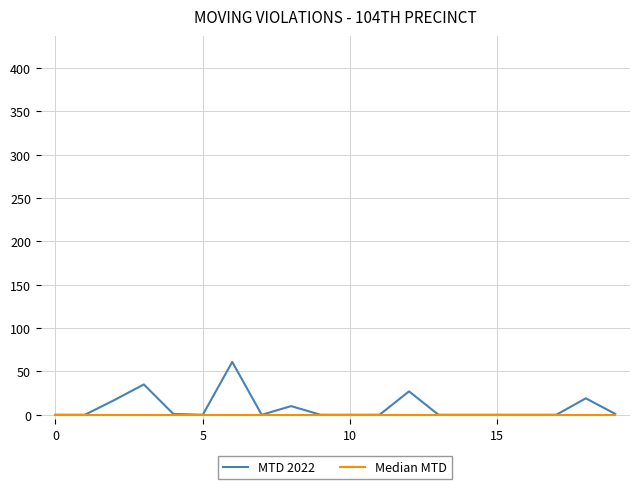

Rank the series by their maximum value, from lowest to highest.

Median MTD, MTD 2022